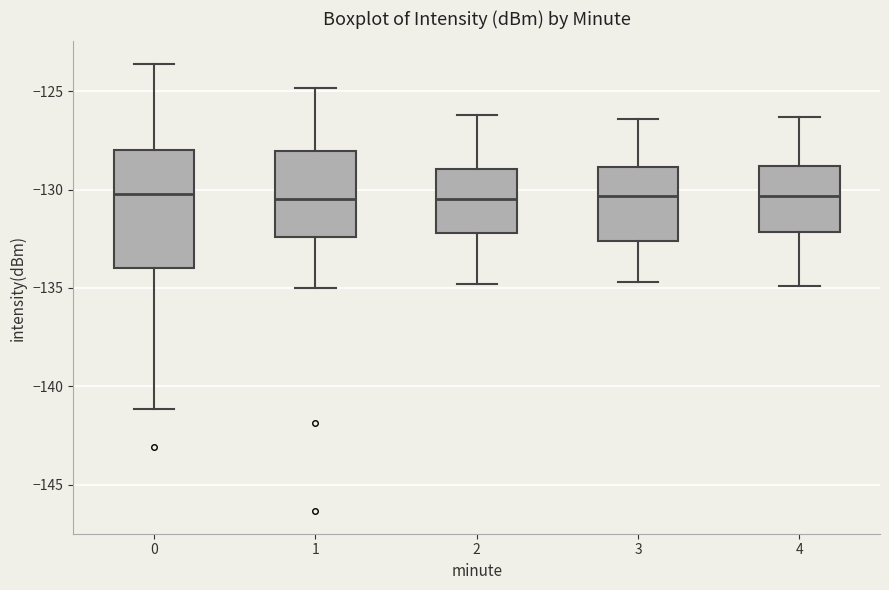

Reading left to right, transcribe this box plot: for each box, give where its median line is, the range the box spans, and where its two whiskers end, as read against the y-axis. The values are not printed on the chart, so give them approximately, as read against the axis.

0: median -130.0, box -134.0 to -128.0, whiskers -141.0 to -123.5
1: median -130.5, box -132.5 to -128.0, whiskers -135.0 to -125.0
2: median -130.5, box -132.0 to -129.0, whiskers -135.0 to -126.0
3: median -130.5, box -132.5 to -129.0, whiskers -134.5 to -126.5
4: median -130.5, box -132.0 to -129.0, whiskers -135.0 to -126.5